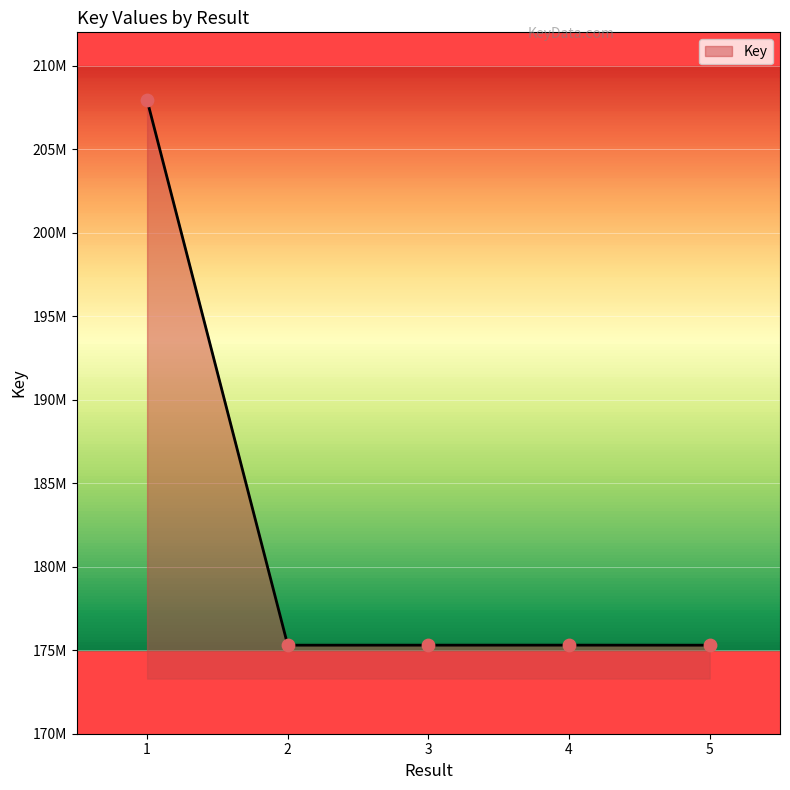

What is the ratio of the value at 3 to the value at 1?

0.8